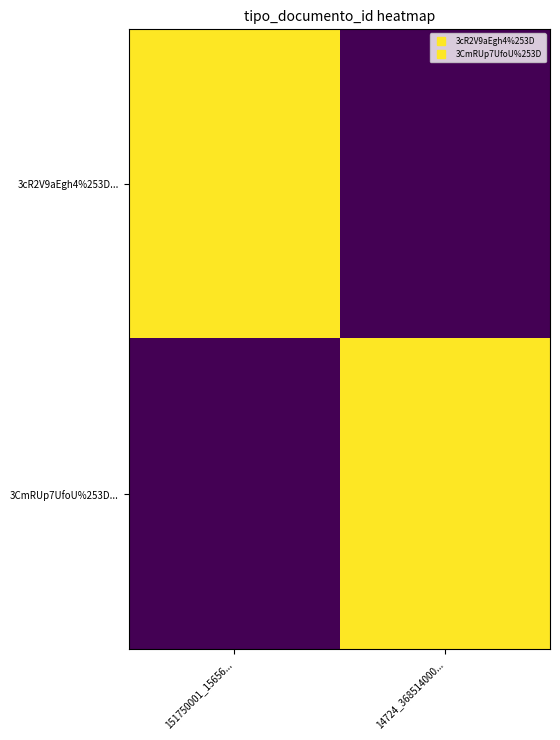

At which category is the sum across all series the highest?

151750001_15656...